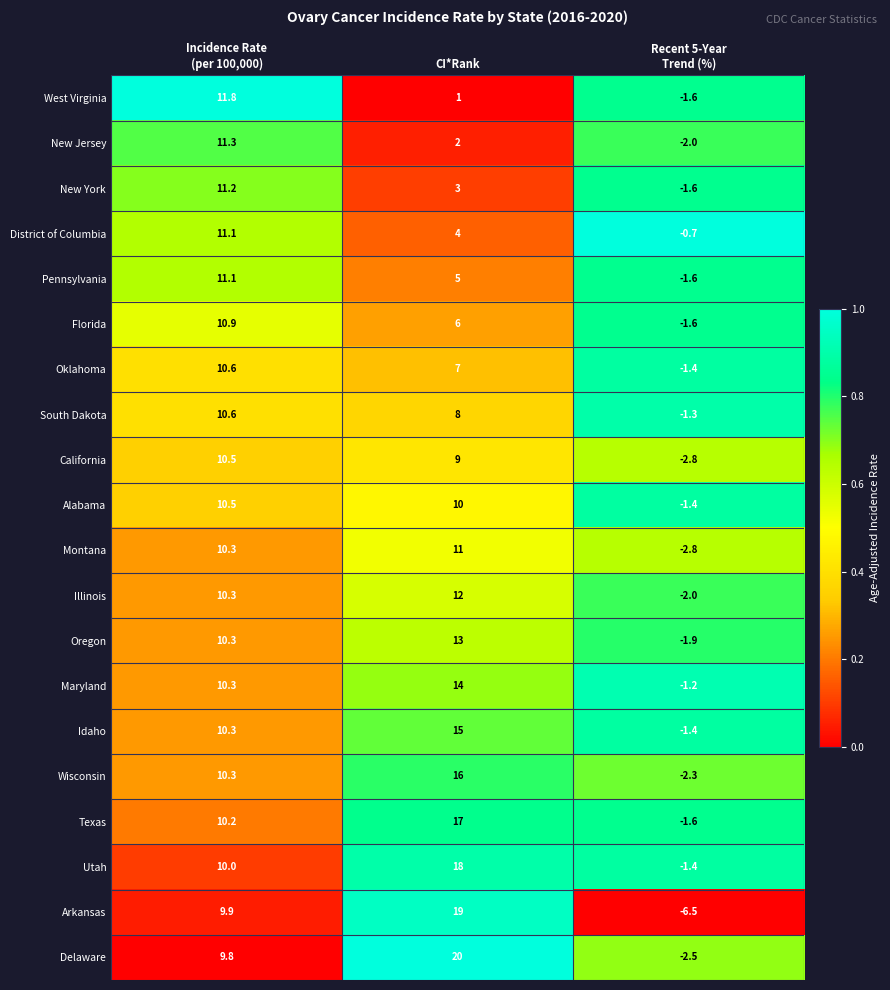

At which label is Oklahoma closest to 4?

CI*Rank